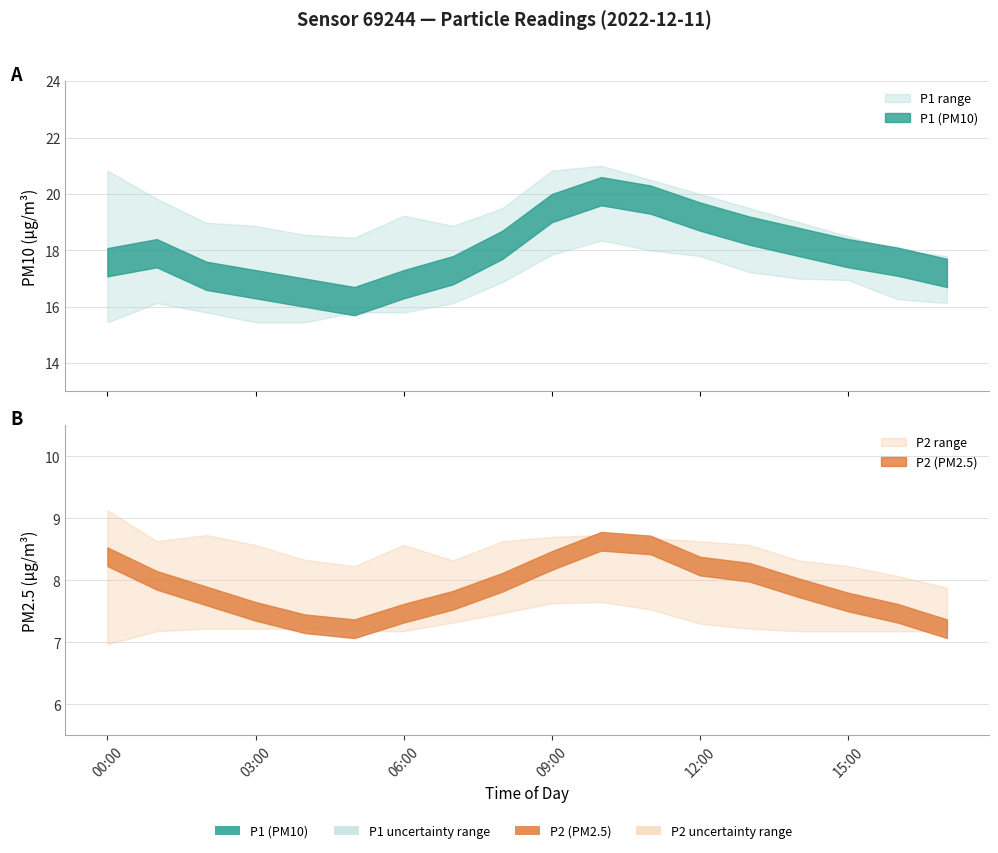

The value of P2_upper at 09:00 is 8.7. True or false?

True